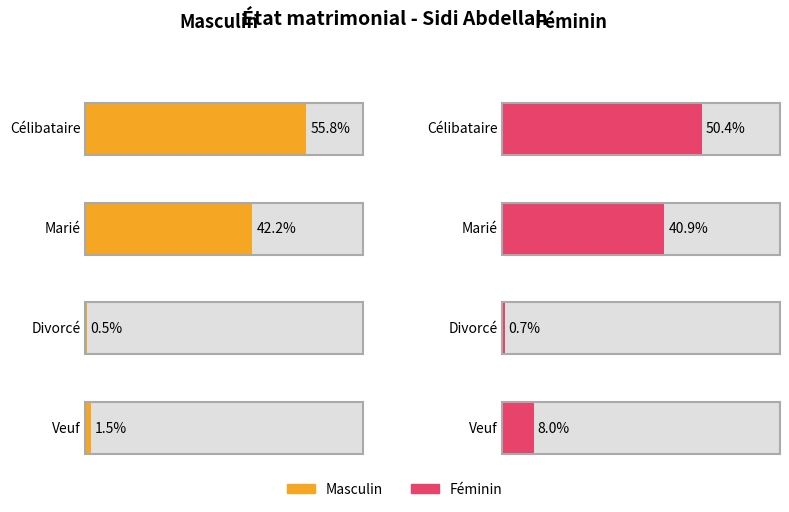

What is the label of the 1st bar from the right?

Veuf